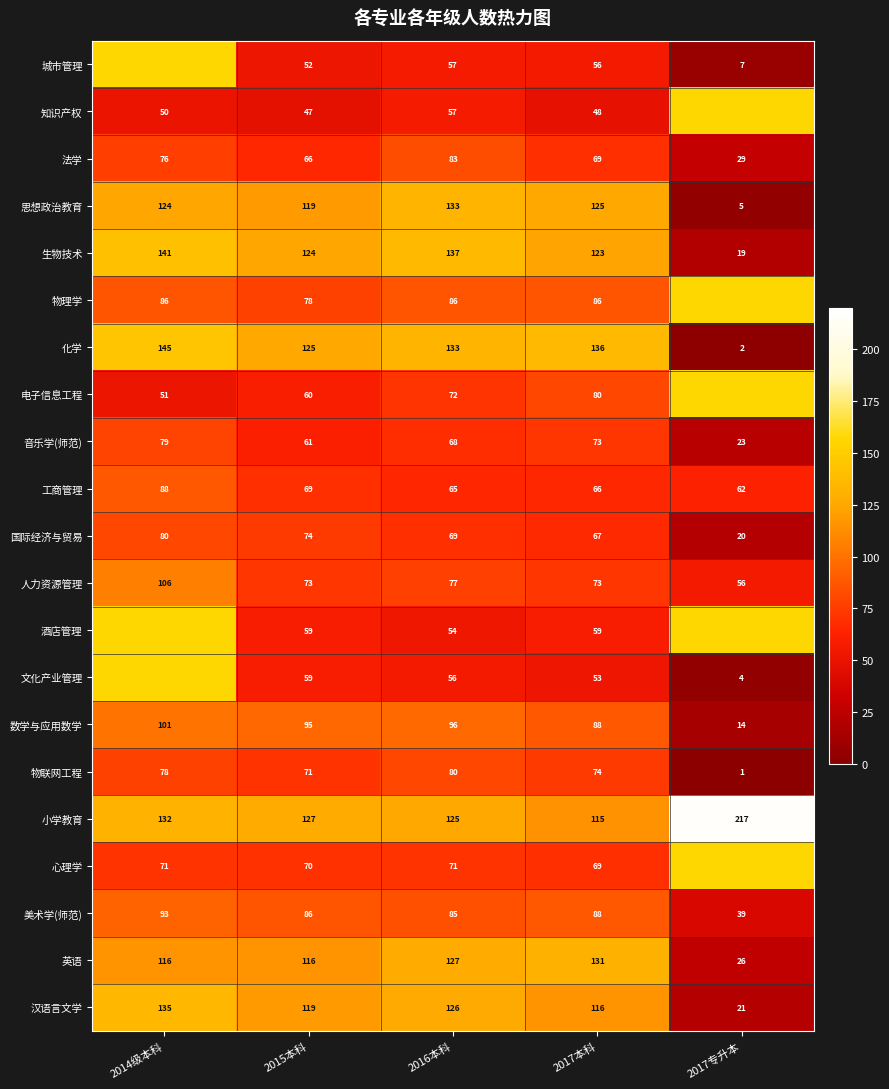

True or false: 知识产权 has a value of 66.9 at 2017本科.

False